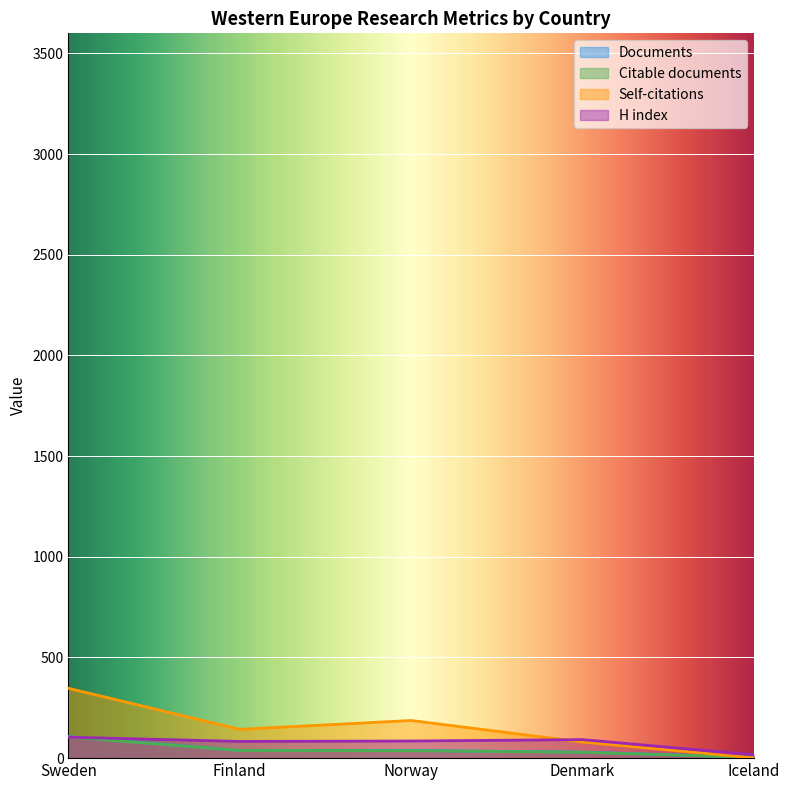

How many lines are shown in the chart?

4